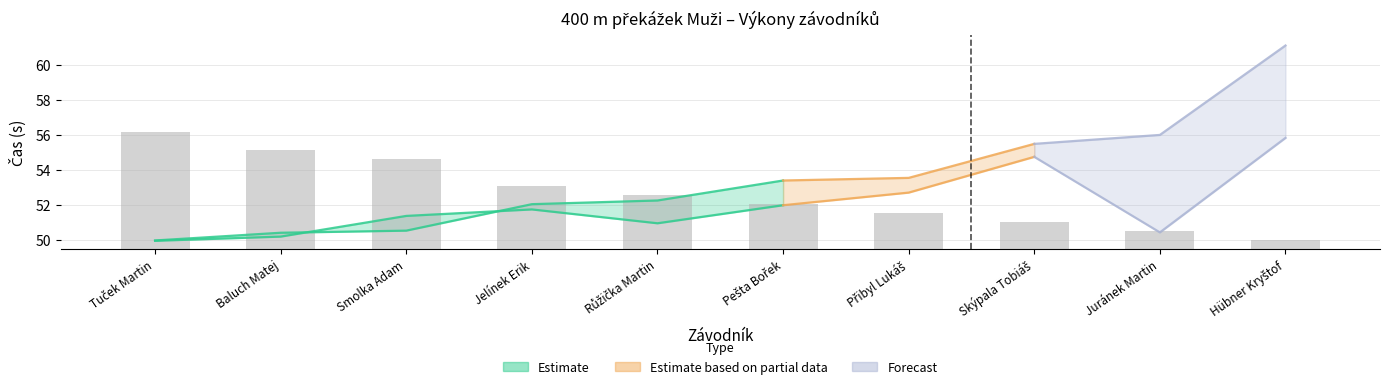

At which category does the chart reach its peak across all series?

Hübner Kryštof